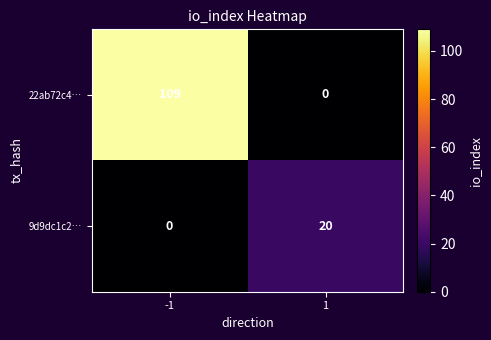

What is the sum of the 9d9dc1c2… values at -1 and 1?

20